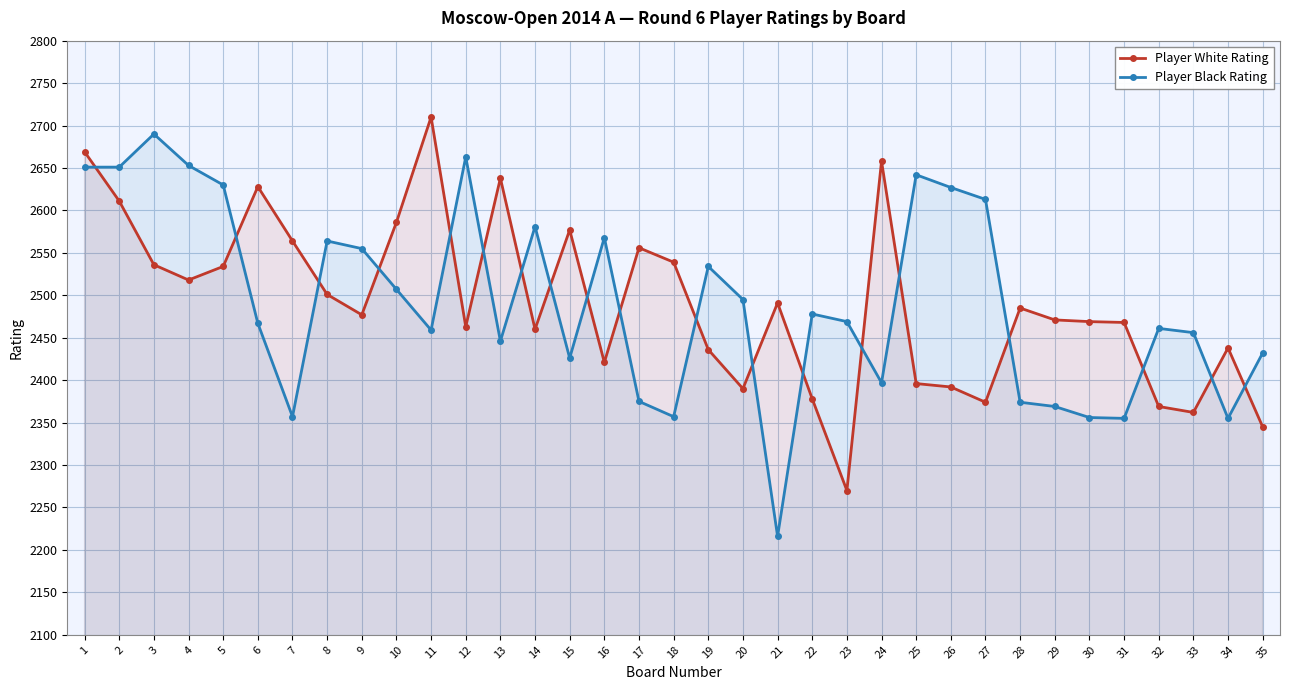

Which series has the widest spread of values?

Player Black Rating